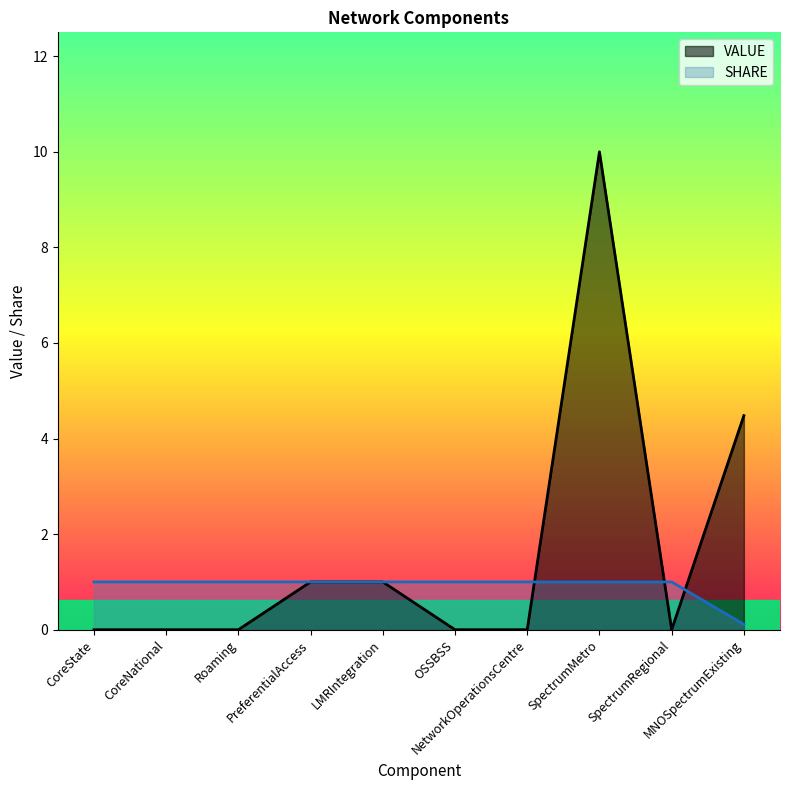

Rank the series by their average value, from highest to lowest.

VALUE, SHARE